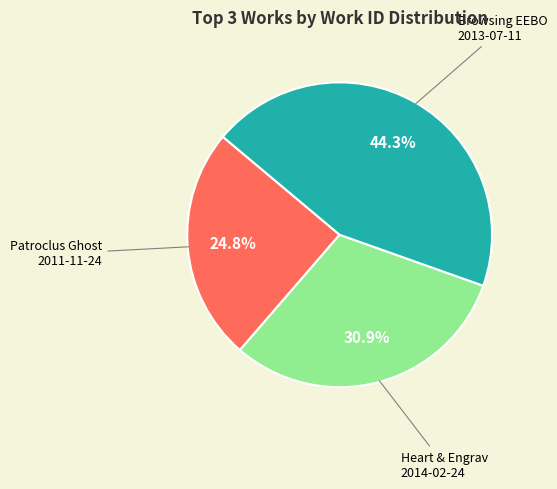

Does any single category account for the majority?

No